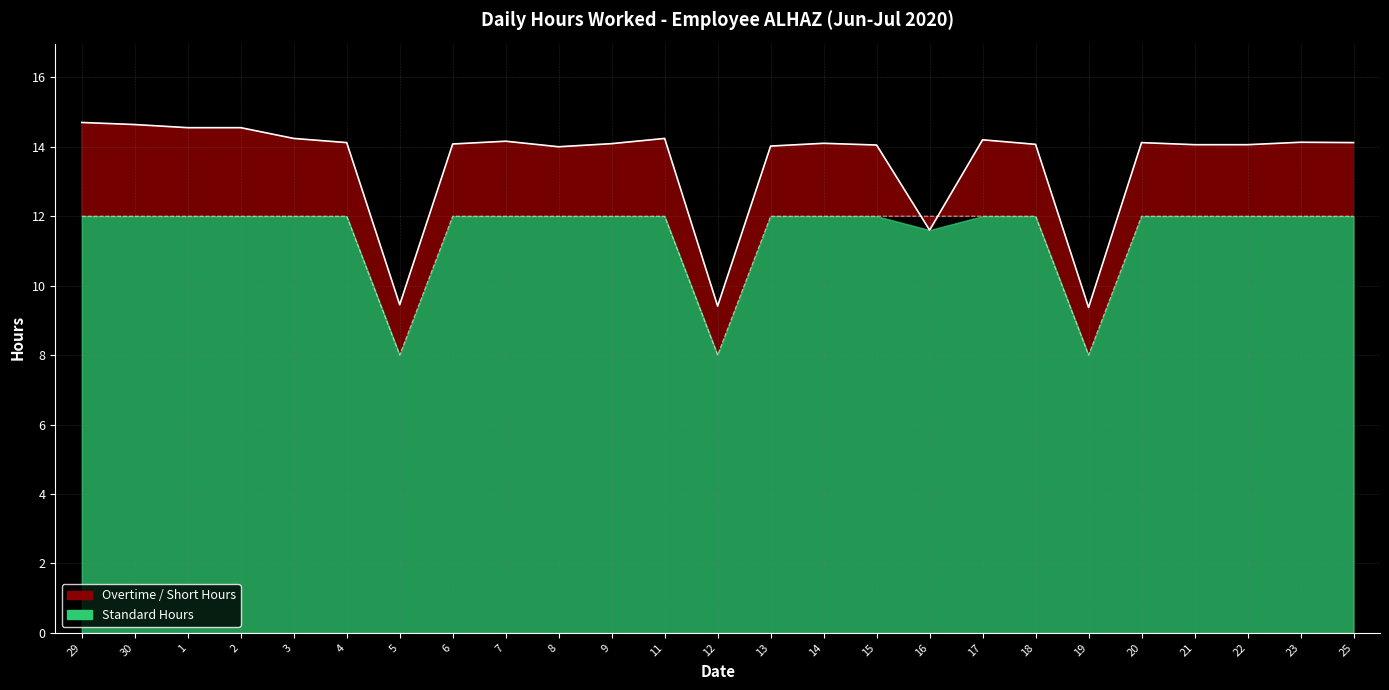

True or false: Standard has a value of 3.5 at 8.

False